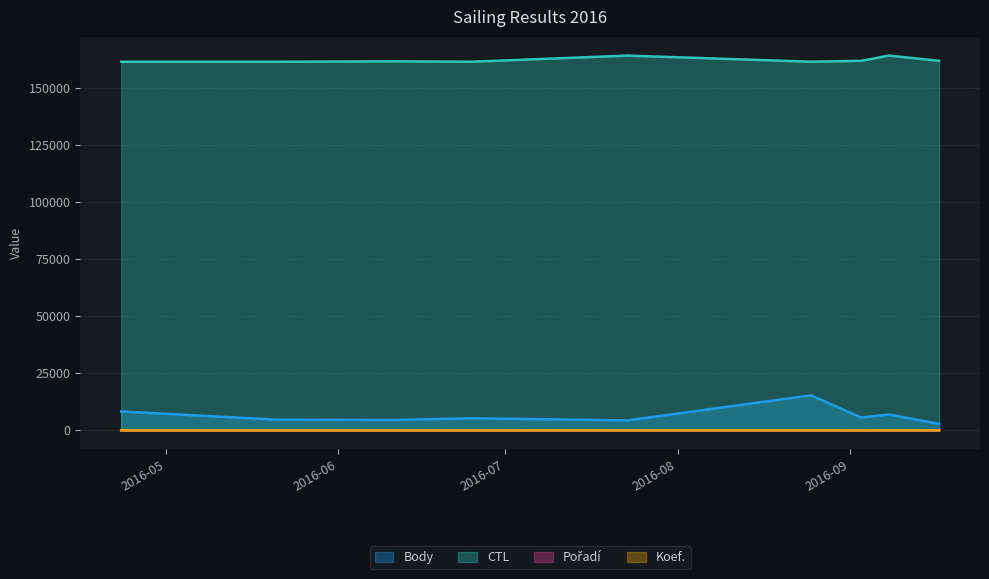

The Koef. series shows 7 at 2016-06-11. True or false?

True